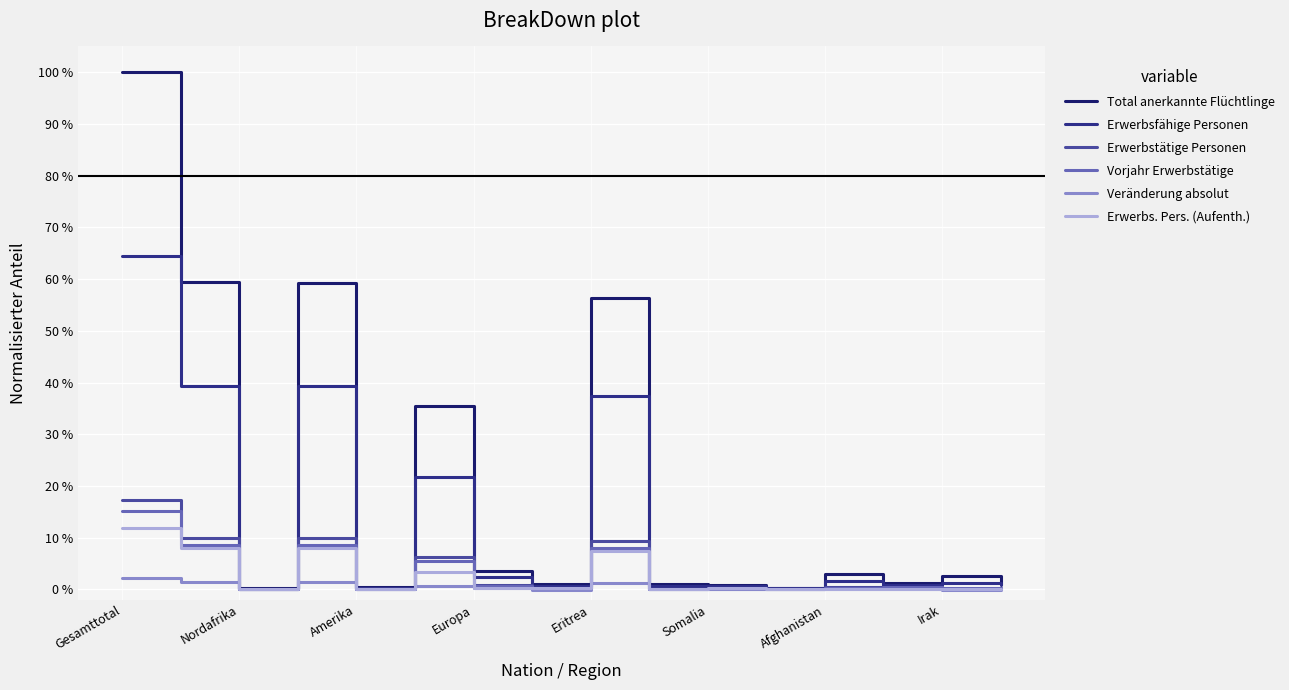

How many lines are shown in the chart?

6